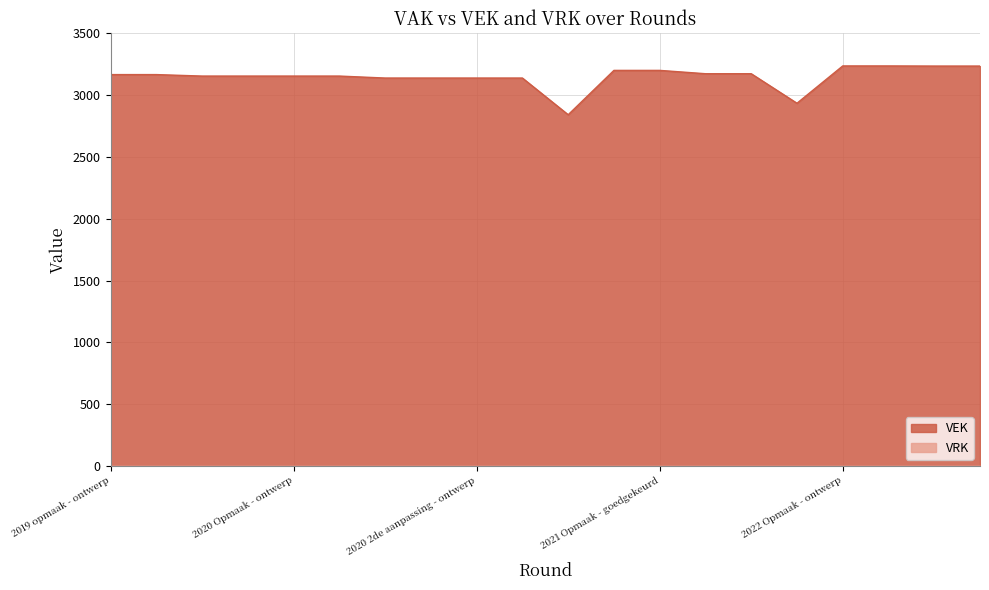

The chart shows a value of 4667 at 2022 1ste aanpassing - goedgekeurd. True or false?

False